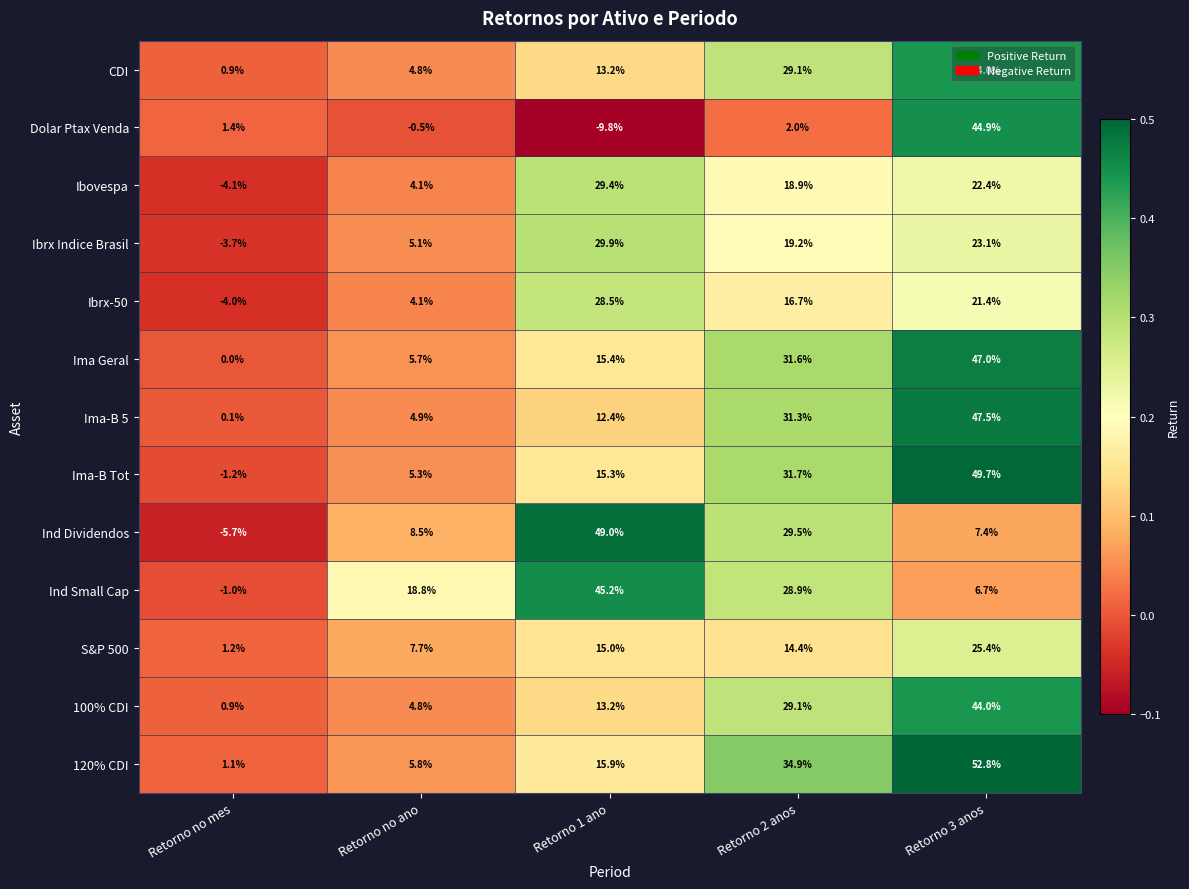

The value of CDI at Retorno 2 anos is 51.3. True or false?

False